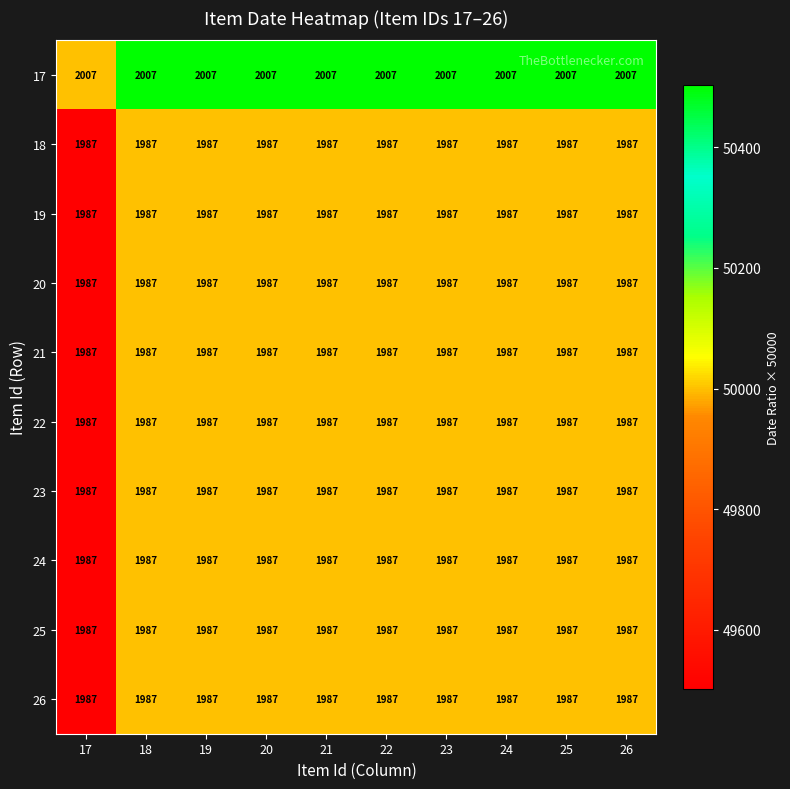

What value does the 20 series have at 18?

1987